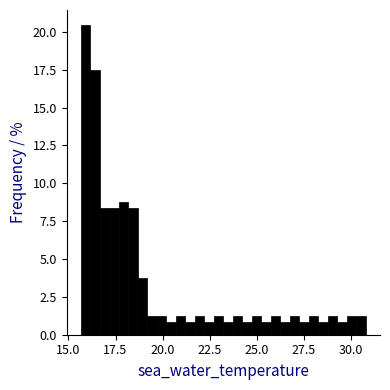

Read against the x-axis, roughly where is the centre of the tallest bar?

16.0